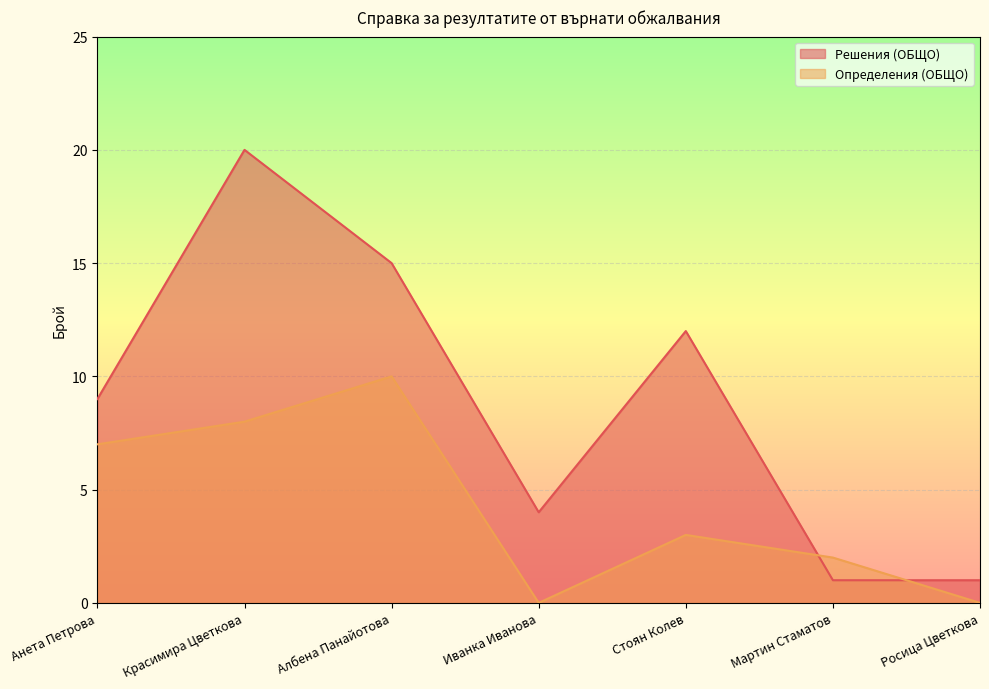

What is the highest value of the Определения (ОБЩО) series?

10